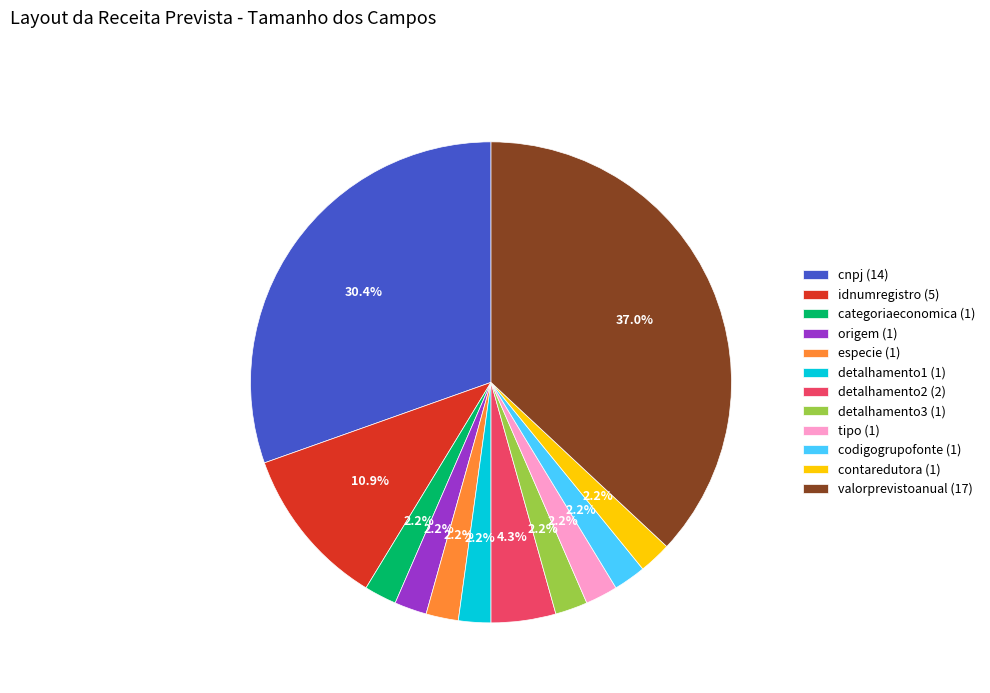

Combined, what portion of the pie is detalhamento2 (2) and categoriaeconomica (1)?

6.5%